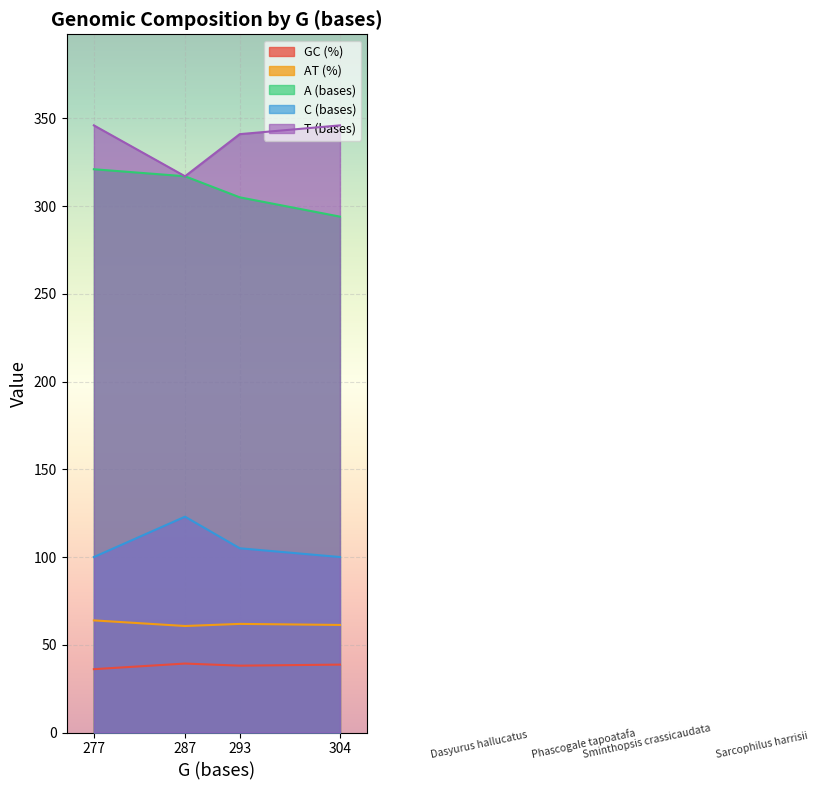

What is the total value across all series at 287?

857.0